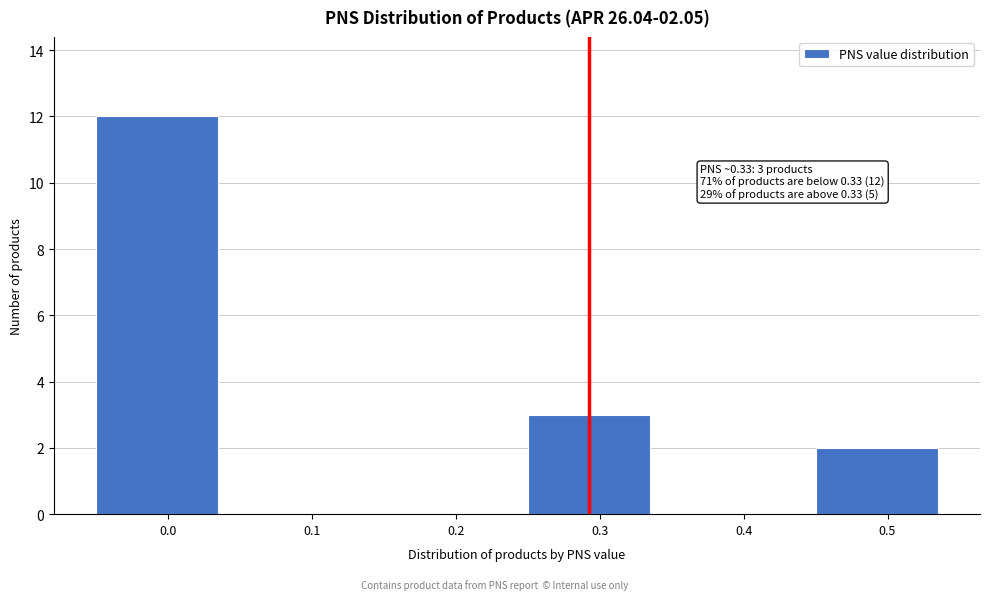

Reading left to right, what are all the values shown in this chart?

0.0=12	0.1=0	0.2=0	0.3=3	0.4=0	0.5=2